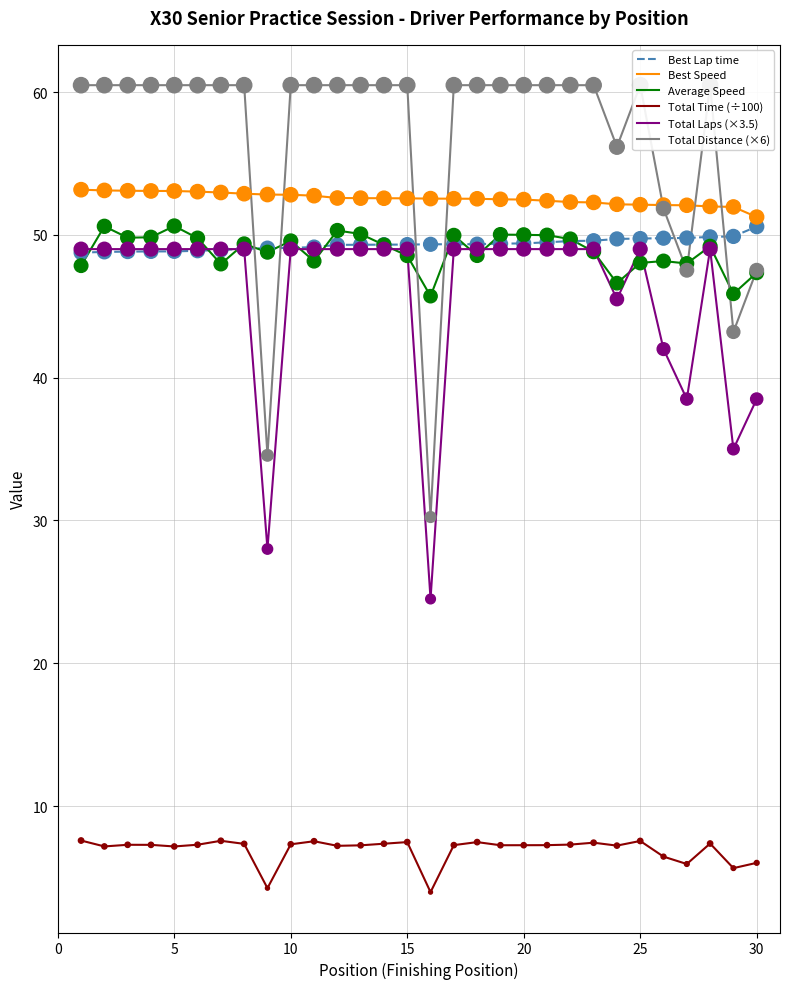

Which series has the largest Y range (max minus min)?

Total Distance (×6)